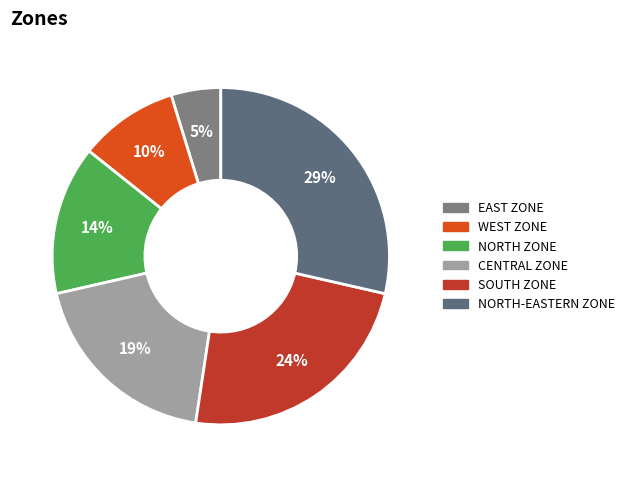

Is it true that WEST ZONE is 21% of the pie?

False